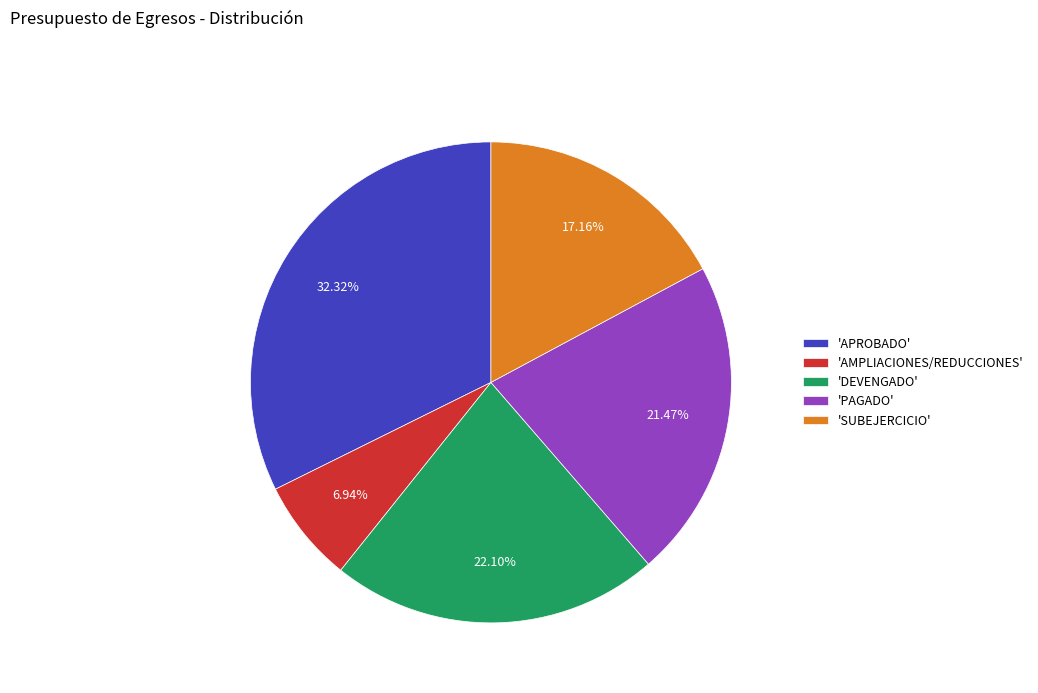

How many segments does this pie chart have?

5